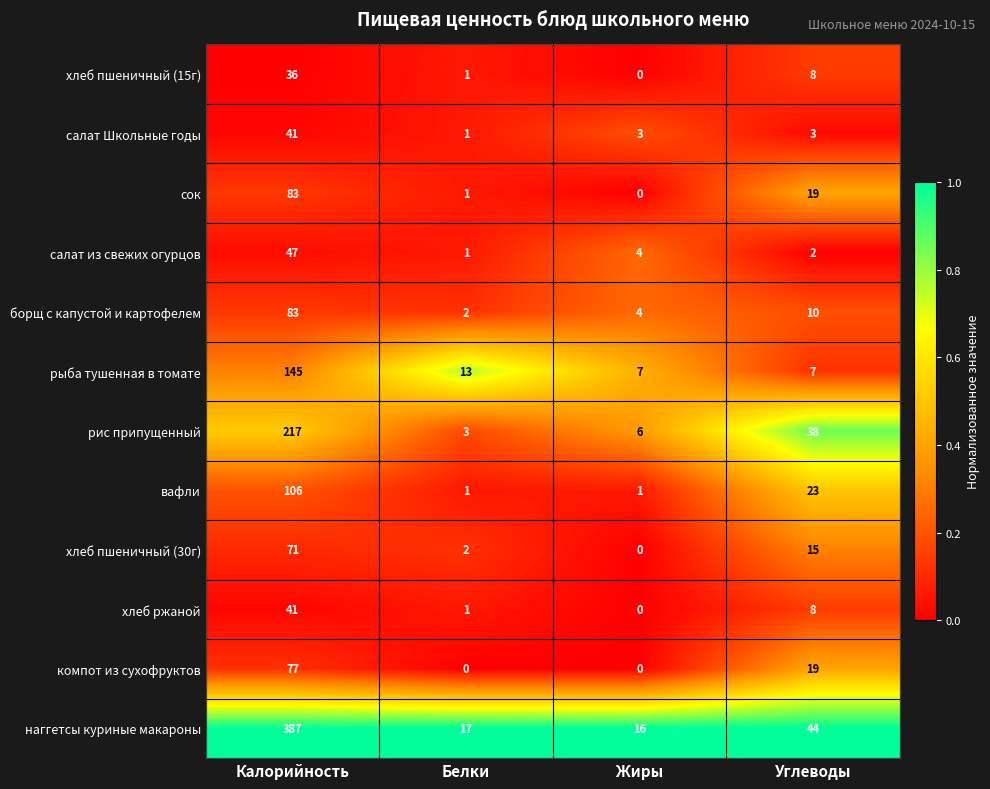

Is it true that салат из свежих огурцов equals 47 at Калорийность?

True